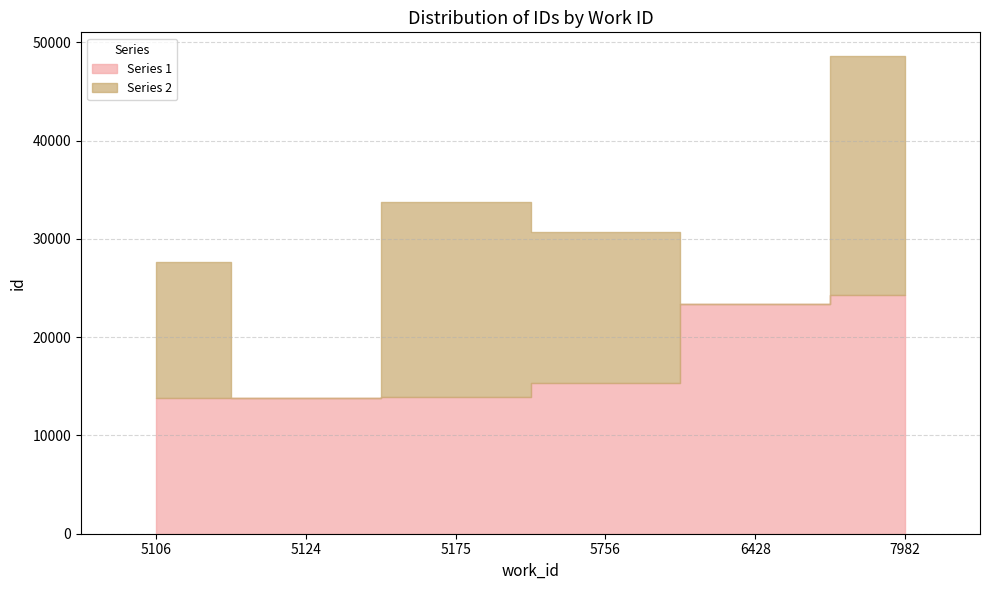

At which category does the chart reach its peak across all series?

7982